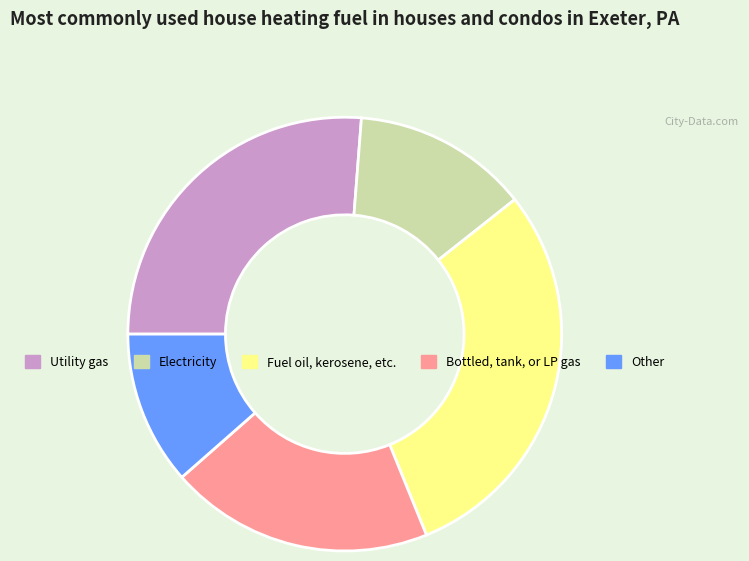

Is there a majority slice in this chart?

No